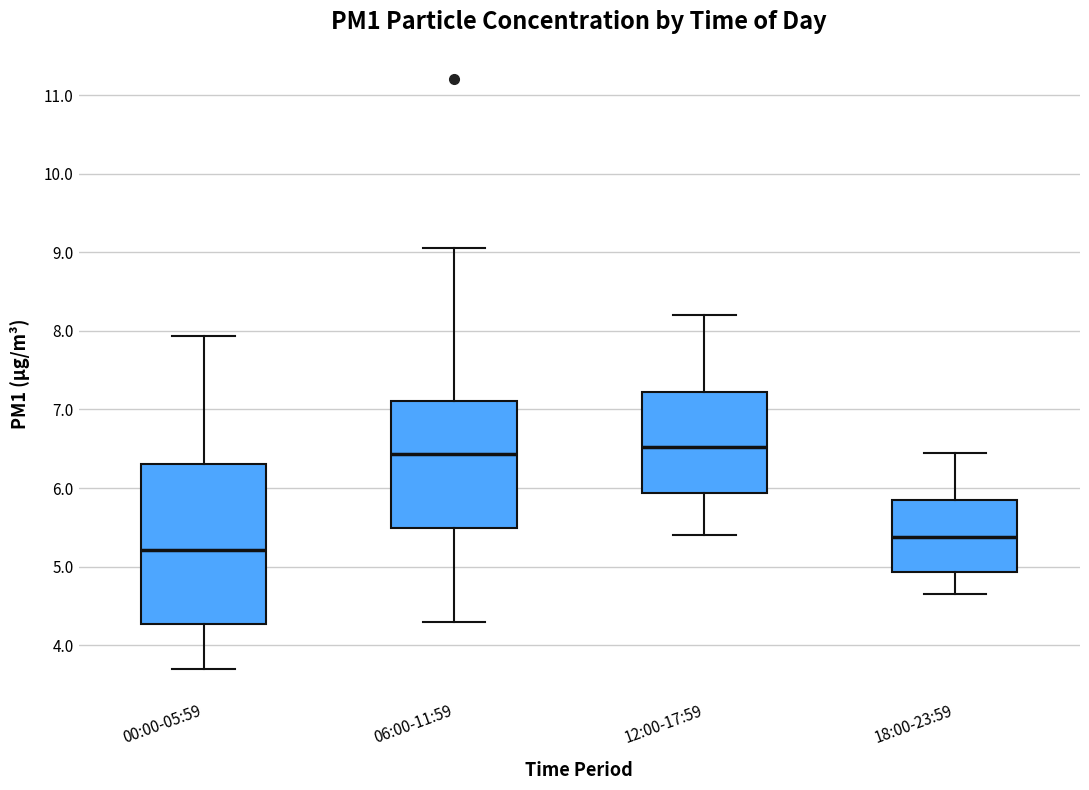

Where does the median line of the box for 18:00-23:59 sit on the y-axis? The values are not printed on the chart, so give them approximately, as read against the axis.

5.4